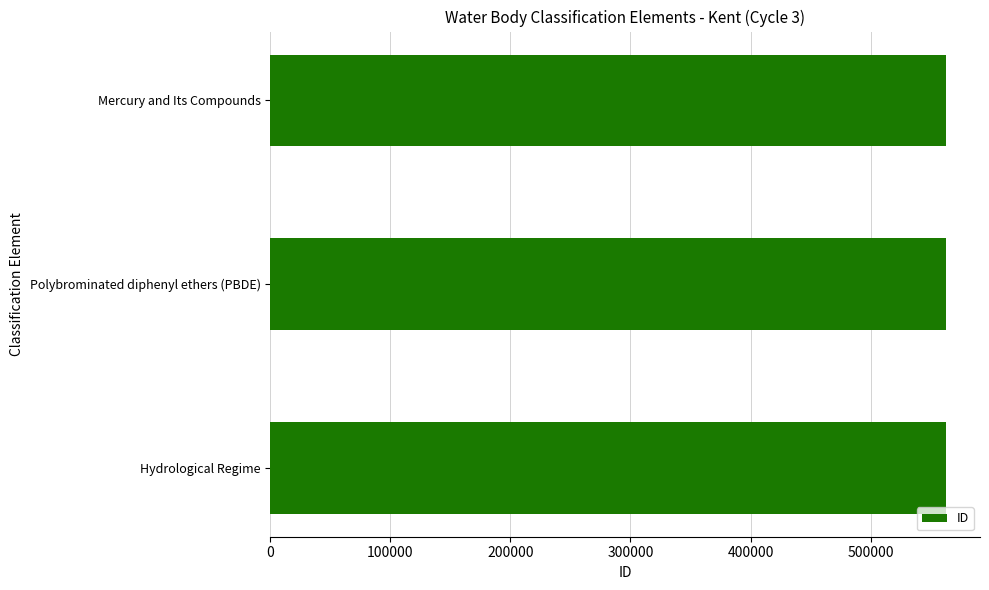

True or false: the data shows 562978 at Mercury and Its Compounds.

True